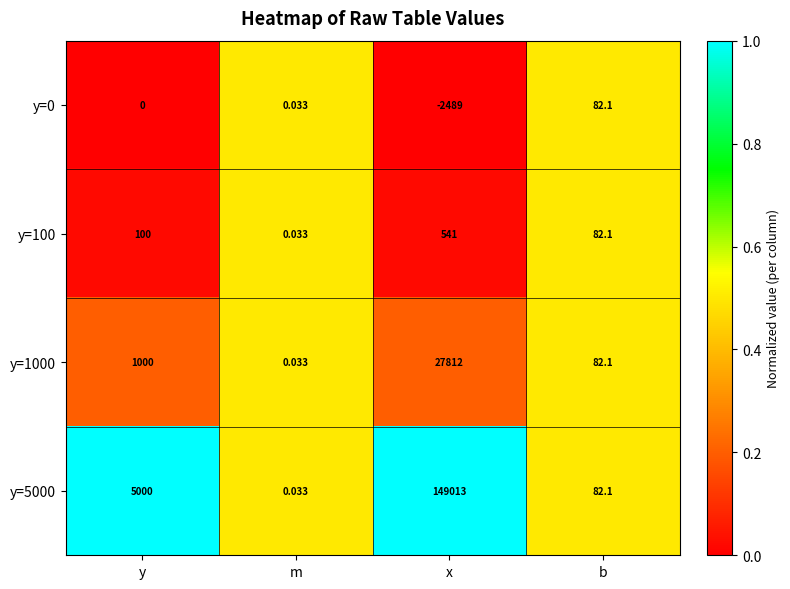

At which category is the sum across all series the highest?

x